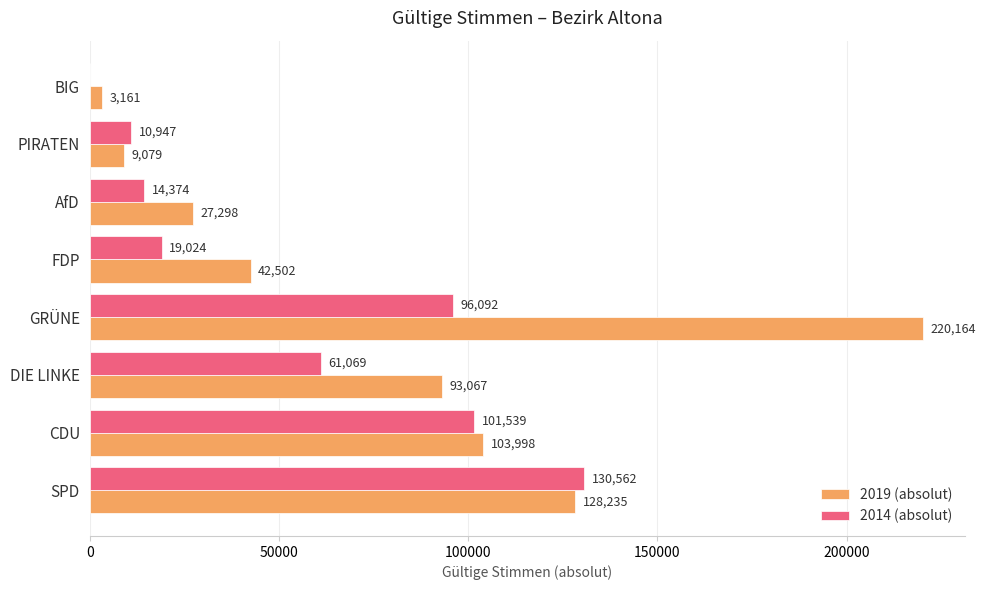

What is the maximum value shown in the chart?

220164